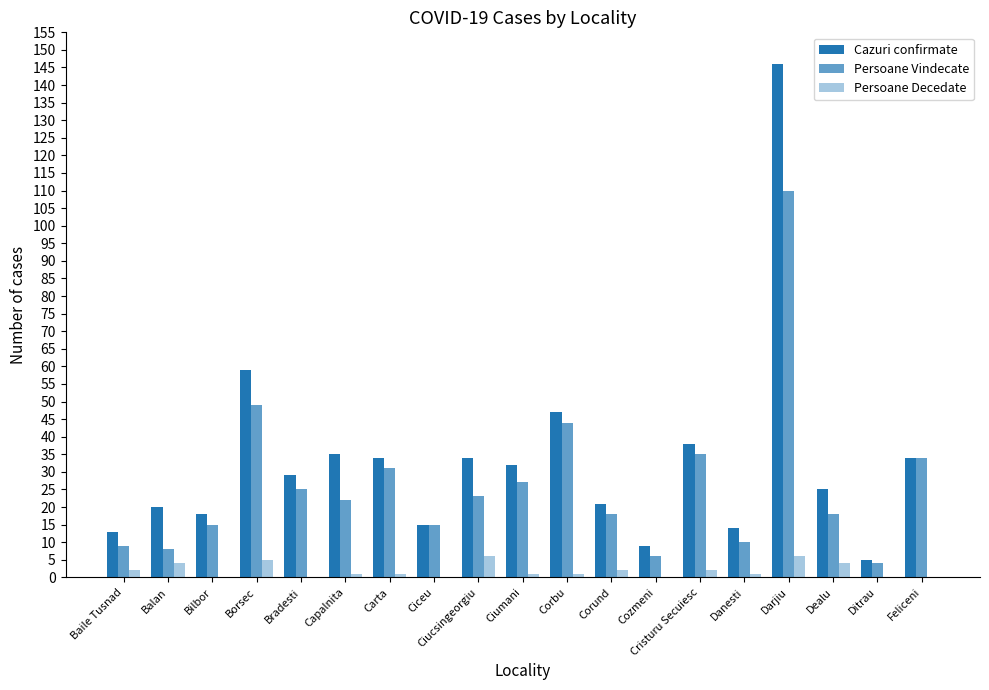

List the series in order of their peak value, lowest first.

Persoane Decedate, Persoane Vindecate, Cazuri confirmate